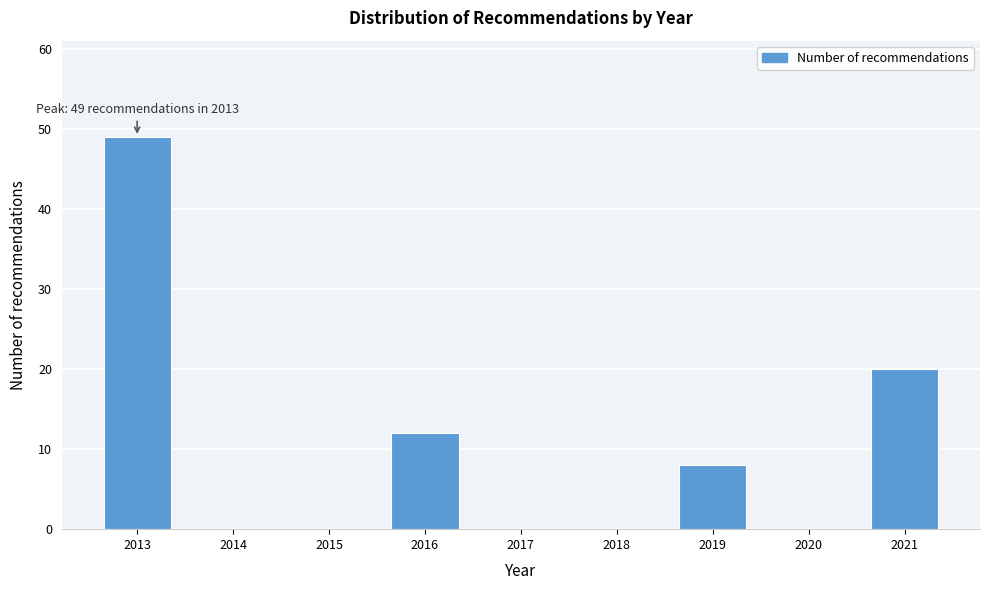

Reading left to right, transcribe all the data shown in this chart.

2013=49	2014=0	2015=0	2016=12	2017=0	2018=0	2019=8	2020=0	2021=20